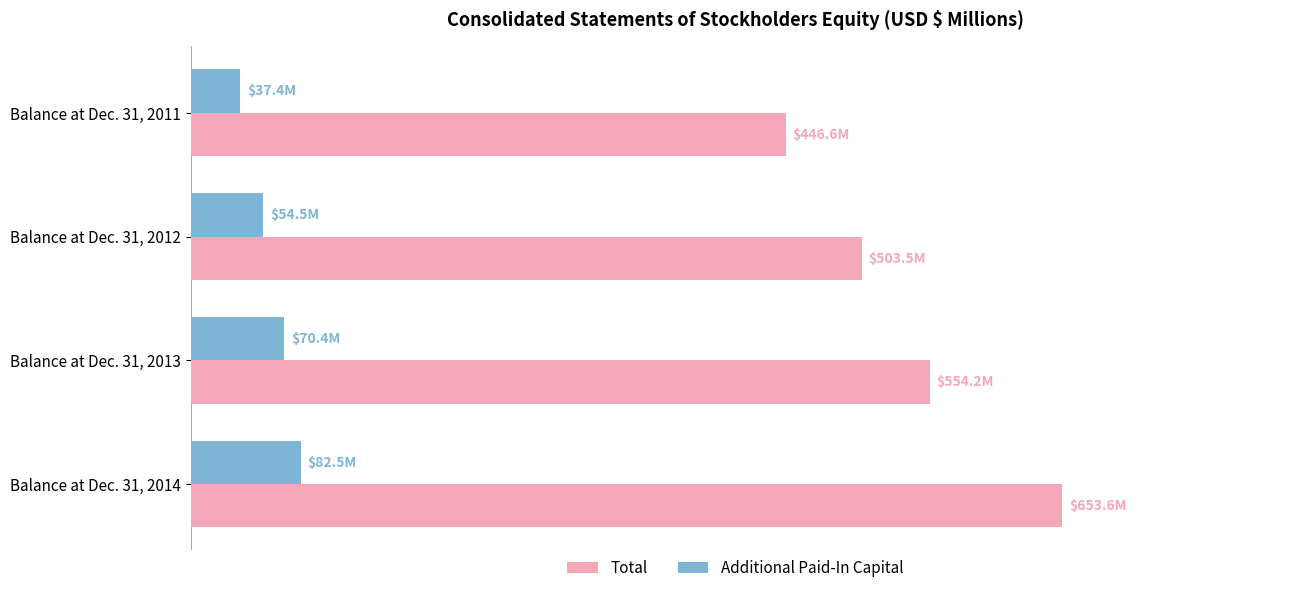

What is the difference between the second highest and minimum values in the Total series?

107.6